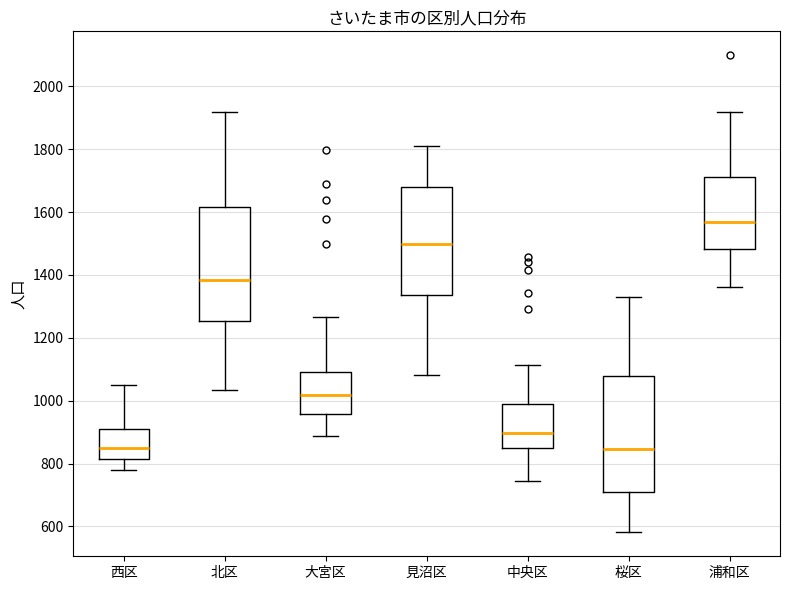

Where is the lower edge of the box for 浦和区 on the y-axis? The values are not printed on the chart, so give them approximately, as read against the axis.

1480